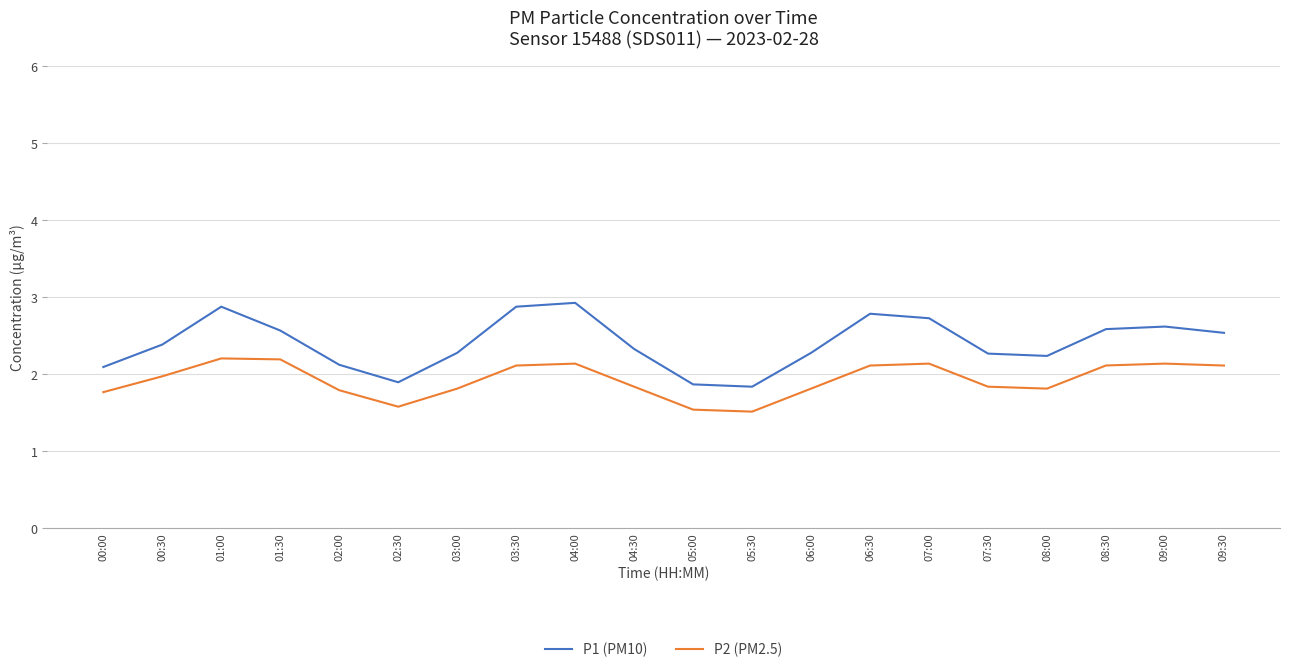

List the series in order of their overall mean, lowest first.

P2 (PM2.5), P1 (PM10)